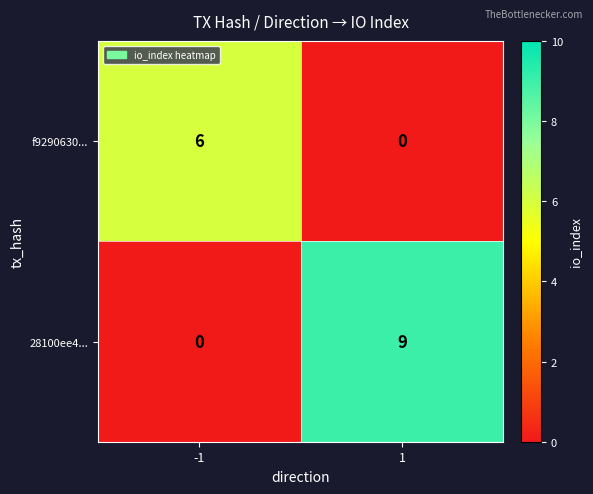

Reading left to right, extract all data points from this chart.

f9290630...: 6	0
28100ee4...: 0	9